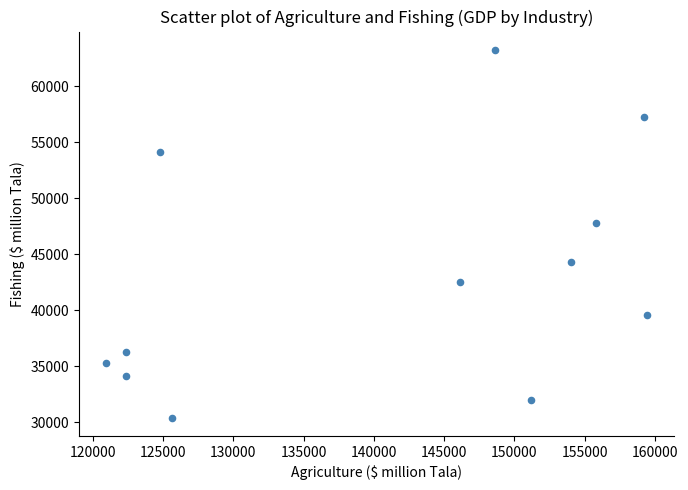

What Y value in the scatter plot is closest to 46831?

47751.3